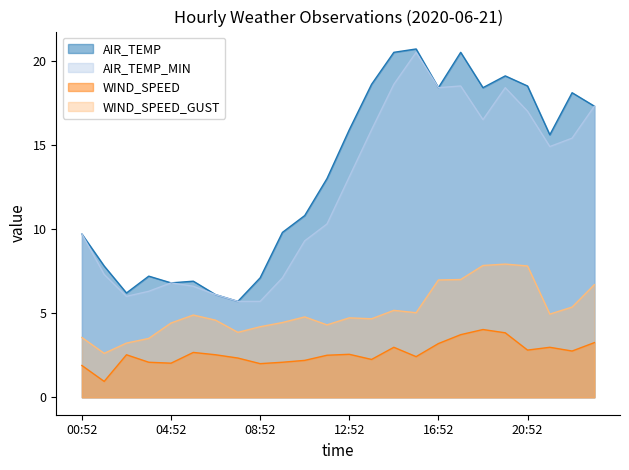

Reading left to right, list all the values displayed in this chart.

AIR_TEMP: 00:52=9.7	01:52=7.8	02:52=6.2	03:52=7.2	04:52=6.8	05:52=6.9	06:52=6.1	07:52=5.7	08:52=7.1	09:52=9.8	10:52=10.8	11:52=13.0	12:52=15.9	13:52=18.6	14:52=20.5	15:52=20.7	16:52=18.4	17:52=20.5	18:52=18.4	19:52=19.1	20:52=18.5	21:52=15.6	22:52=18.1	23:52=17.3
AIR_TEMP_MIN: 00:52=9.7	01:52=7.3	02:52=6.0	03:52=6.3	04:52=6.8	05:52=6.6	06:52=6.1	07:52=5.7	08:52=5.7	09:52=7.1	10:52=9.3	11:52=10.3	12:52=13.1	13:52=15.9	14:52=18.6	15:52=20.5	16:52=18.4	17:52=18.5	18:52=16.5	19:52=18.4	20:52=17.0	21:52=14.9	22:52=15.4	23:52=17.3
WIND_SPEED: 00:52=1.9	01:52=0.9	02:52=2.5	03:52=2.1	04:52=2.0	05:52=2.7	06:52=2.5	07:52=2.3	08:52=2.0	09:52=2.1	10:52=2.2	11:52=2.5	12:52=2.6	13:52=2.2	14:52=3.0	15:52=2.4	16:52=3.2	17:52=3.7	18:52=4.0	19:52=3.8	20:52=2.8	21:52=3.0	22:52=2.8	23:52=3.2
WIND_SPEED_GUST: 00:52=3.6	01:52=2.6	02:52=3.2	03:52=3.5	04:52=4.4	05:52=4.9	06:52=4.6	07:52=3.9	08:52=4.2	09:52=4.4	10:52=4.8	11:52=4.3	12:52=4.7	13:52=4.7	14:52=5.2	15:52=5.0	16:52=7.0	17:52=7.0	18:52=7.8	19:52=7.9	20:52=7.8	21:52=4.9	22:52=5.4	23:52=6.7